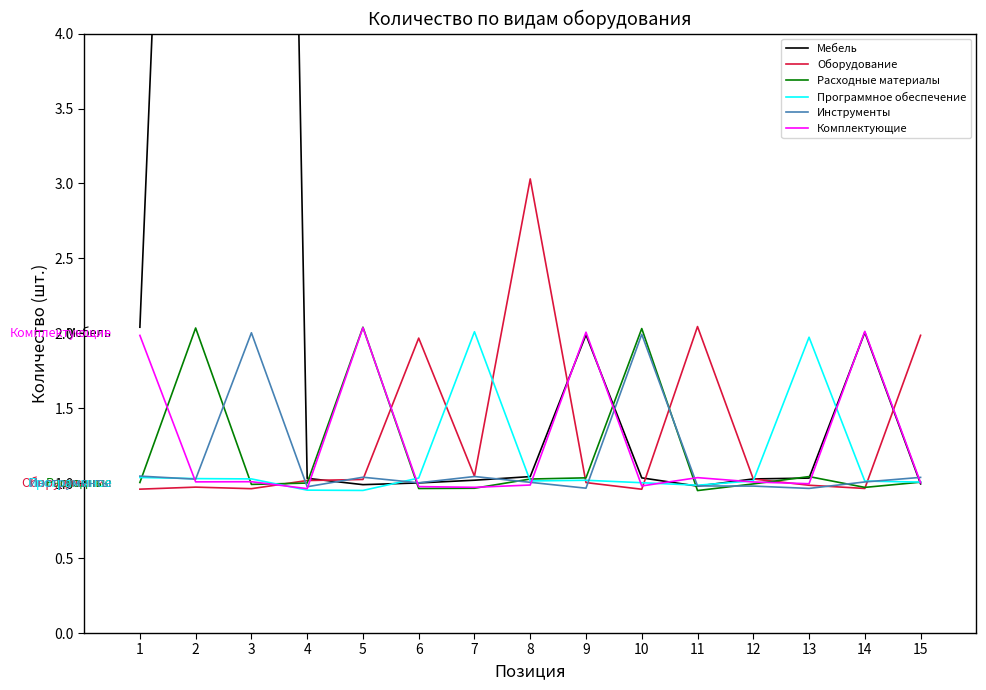

What is the lowest value of the Оборудование series?

1.0